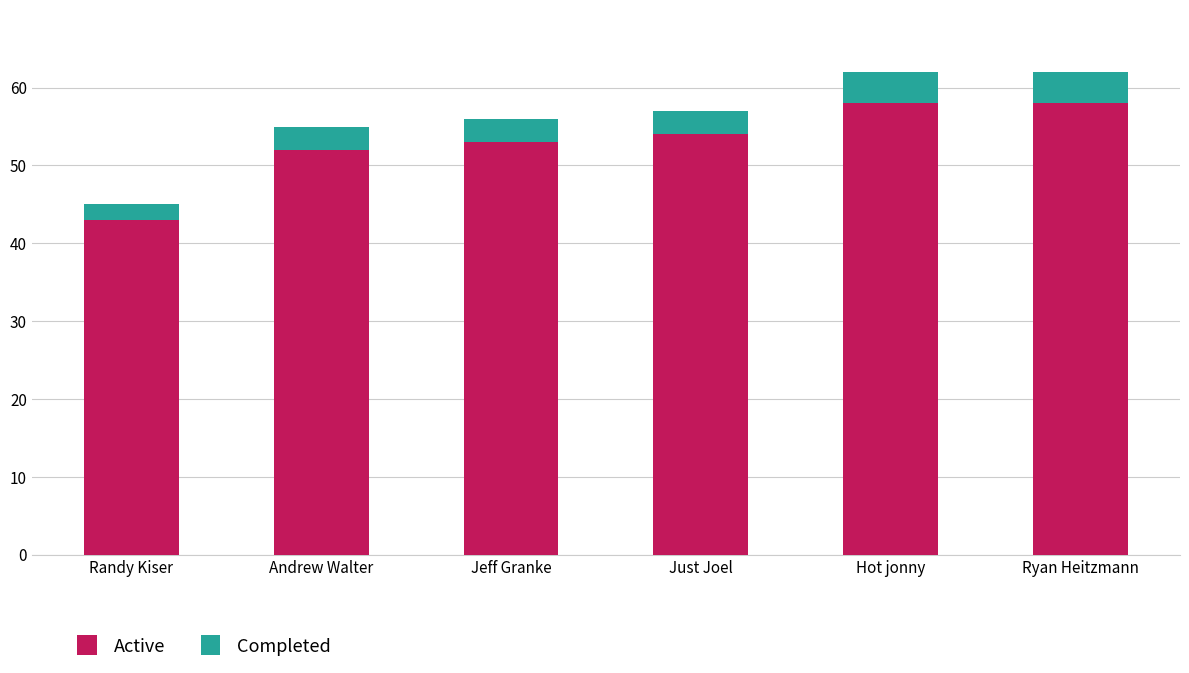

Read the Active value at Jeff Granke.

53